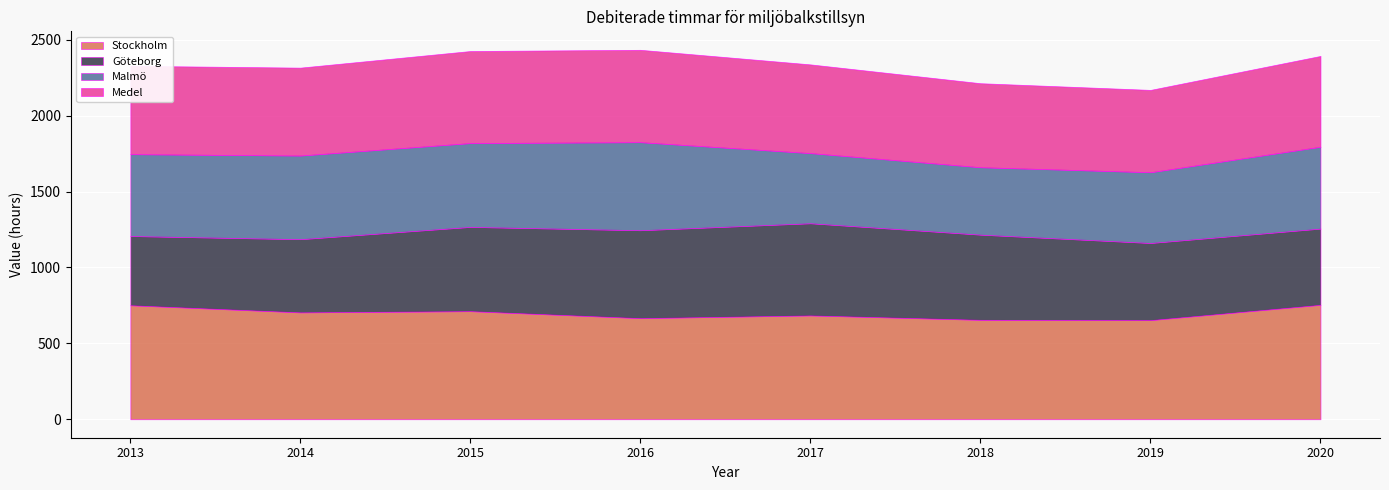

What is the minimum value for Stockholm?

653.0